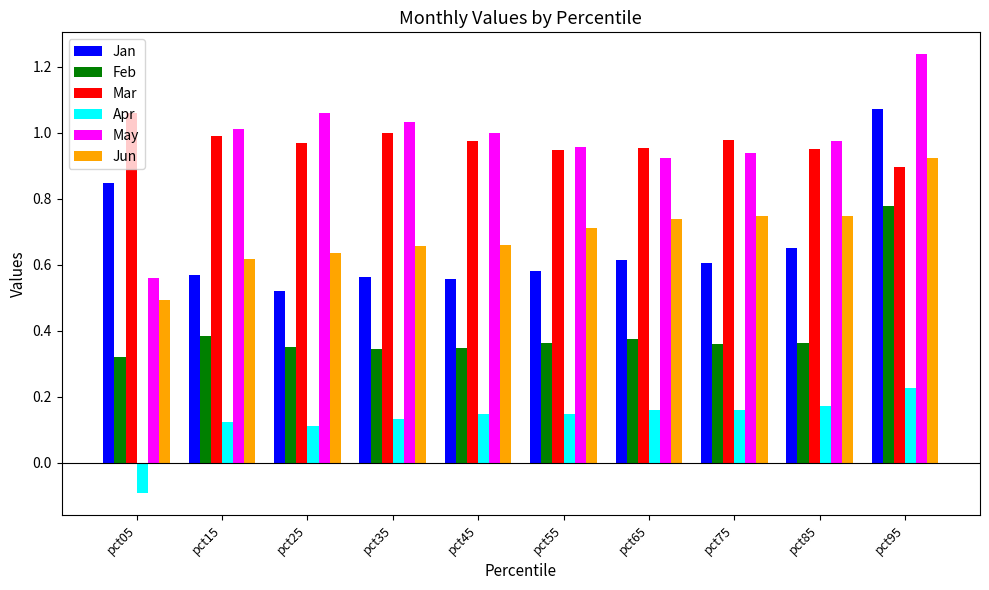

The Jun series shows 0.1 at pct05. True or false?

False